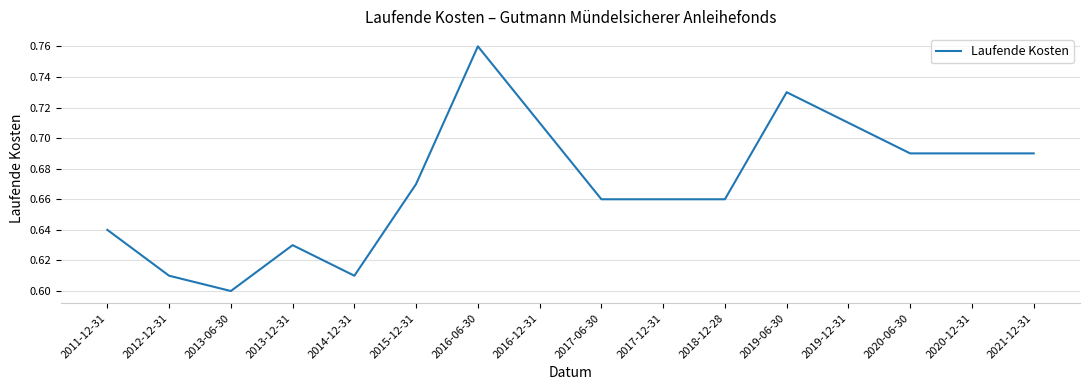

The value at 2013-06-30 is 0.4. True or false?

False